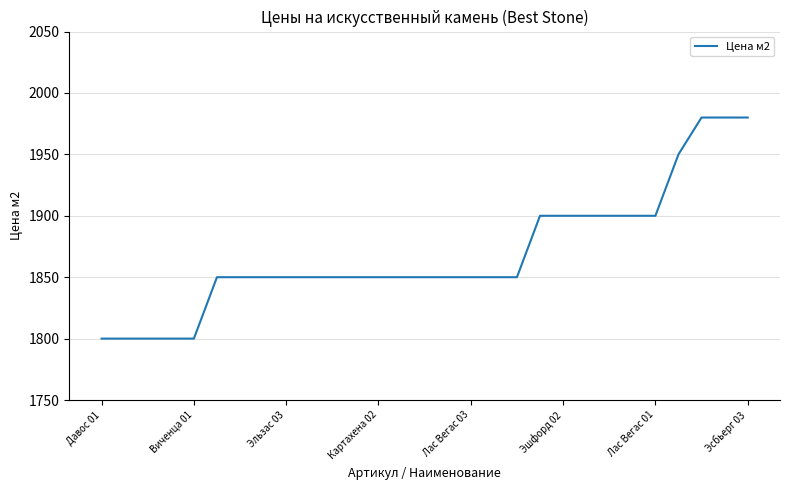

What is the difference between the maximum and minimum values?

180